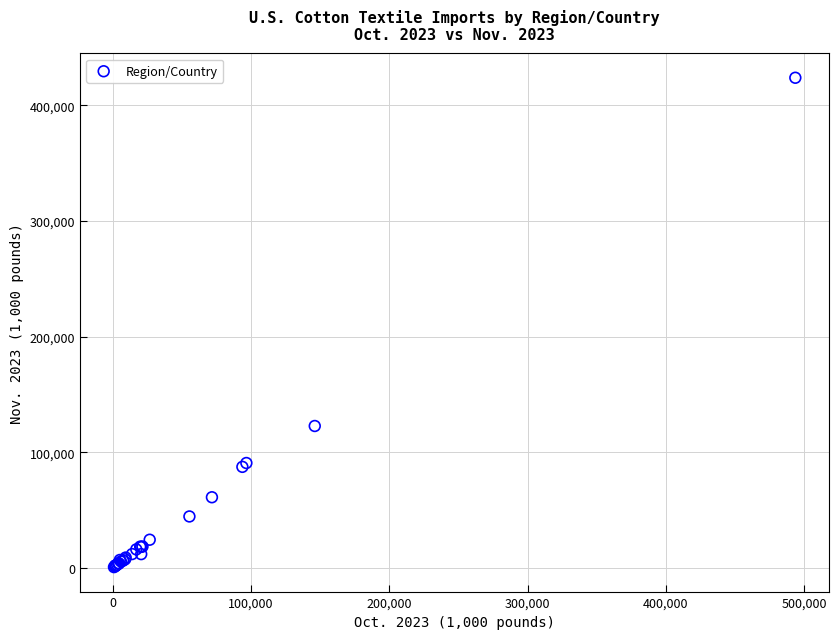

What Y value in the scatter plot is closest to 212265?

122724.4